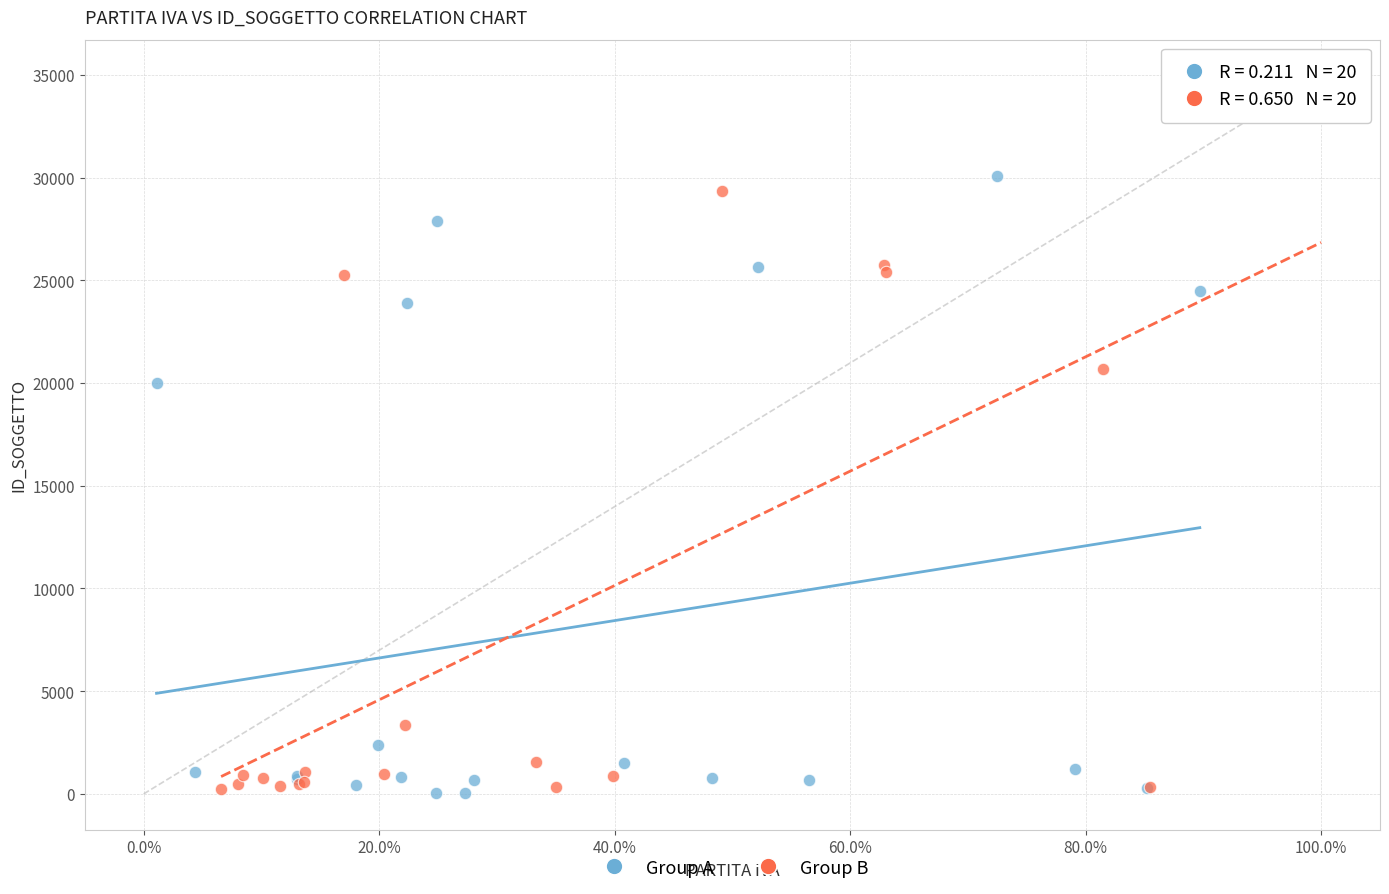

Which series has the largest Y range (max minus min)?

Group B